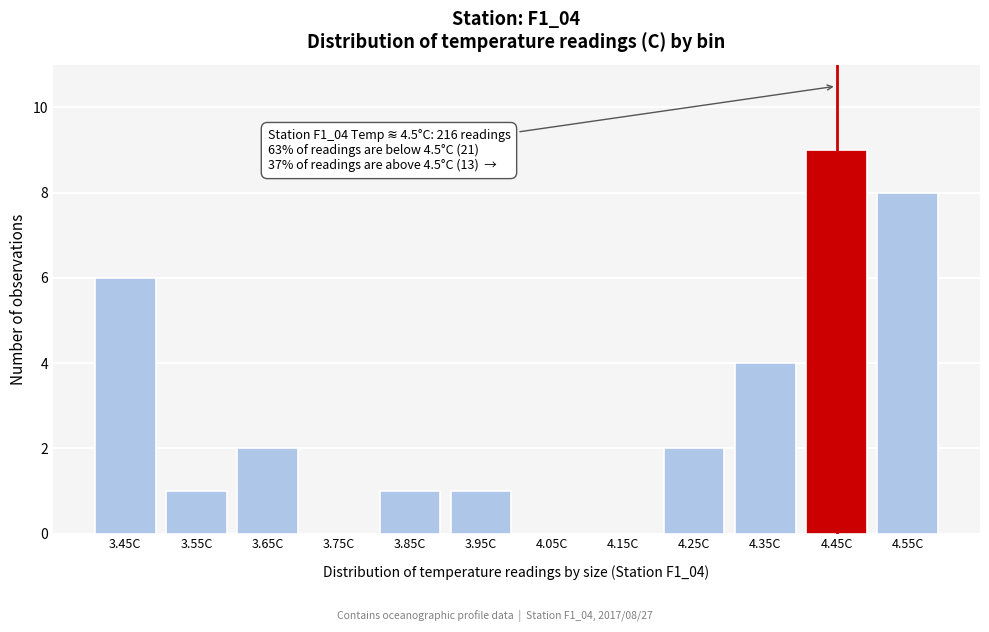

Reading left to right, extract all data points from this chart.

3.45C=6	3.55C=1	3.65C=2	3.75C=0	3.85C=1	3.95C=1	4.05C=0	4.15C=0	4.25C=2	4.35C=4	4.45C=9	4.55C=8